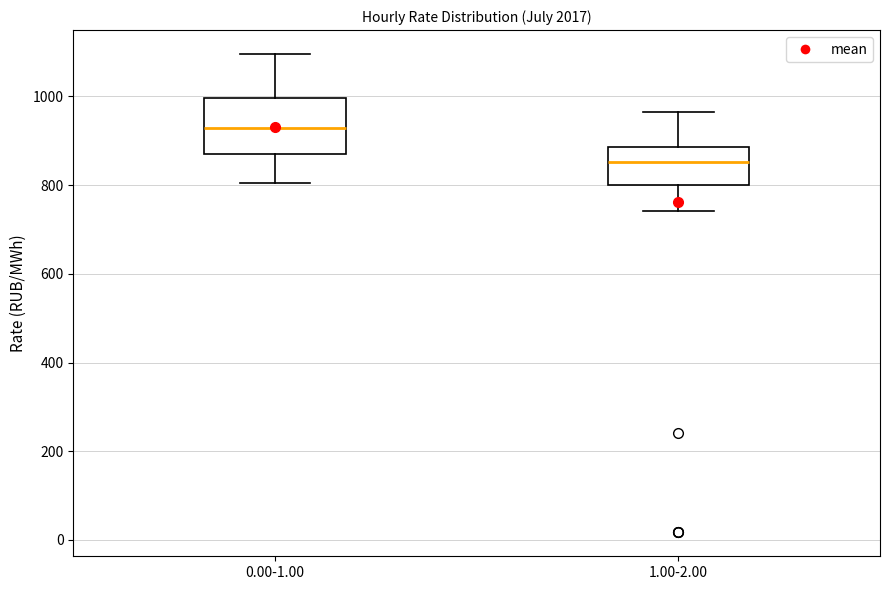

Comparing the boxes themselves (not the whiskers), which one is the tallest?

0.00-1.00